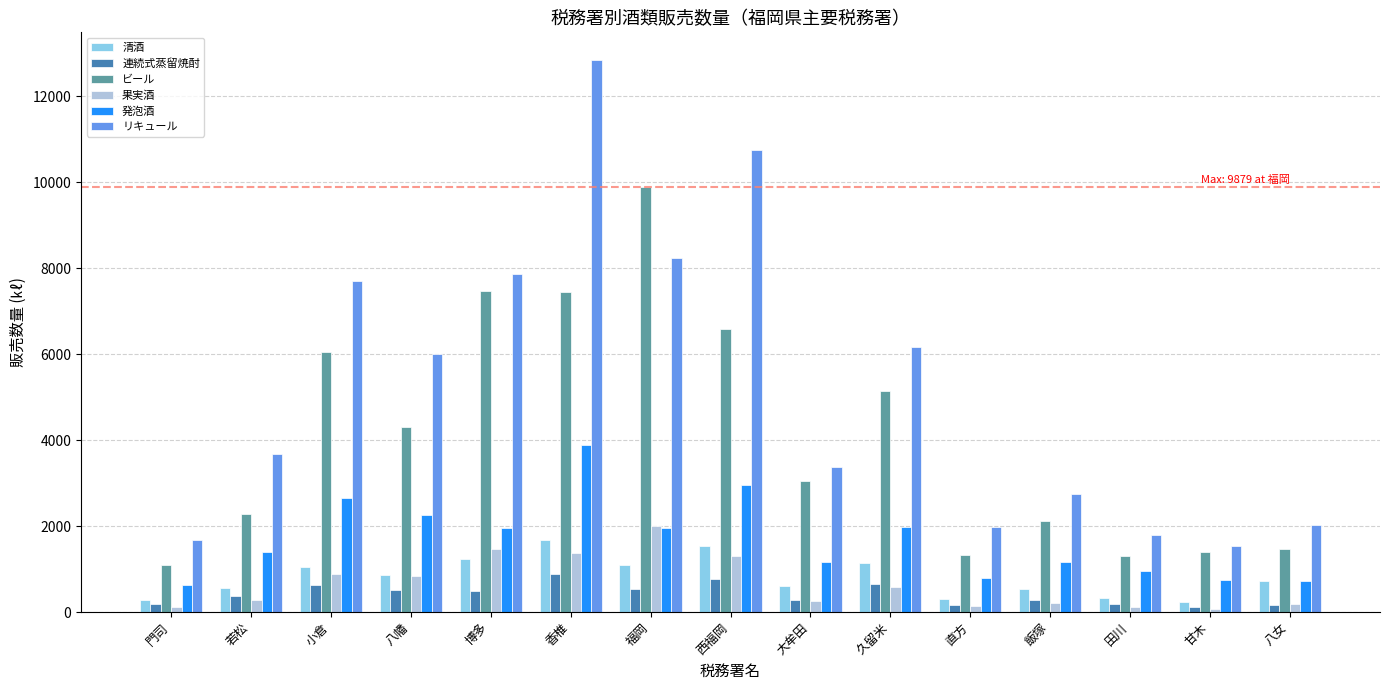

What is the difference between the second highest and second lowest values in the 清酒 series?

1267